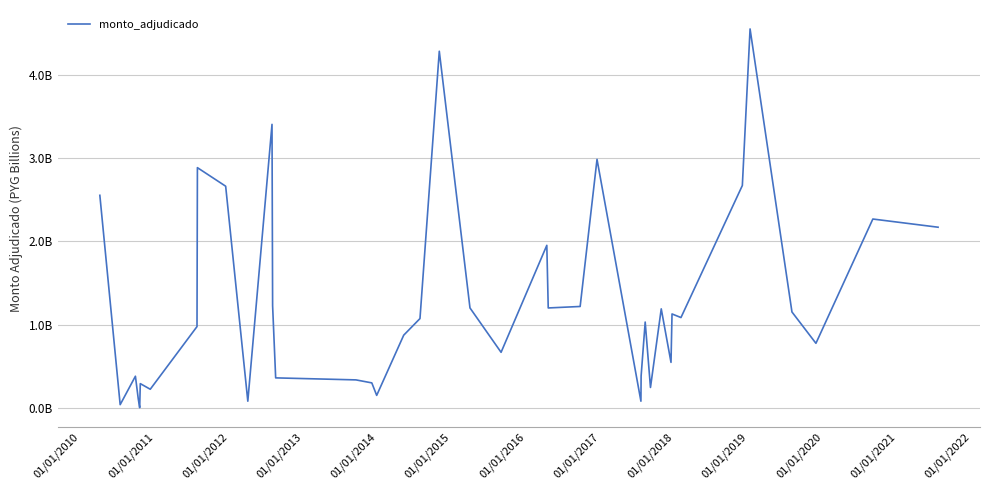

Is this an area chart (filled region under the line)?

No